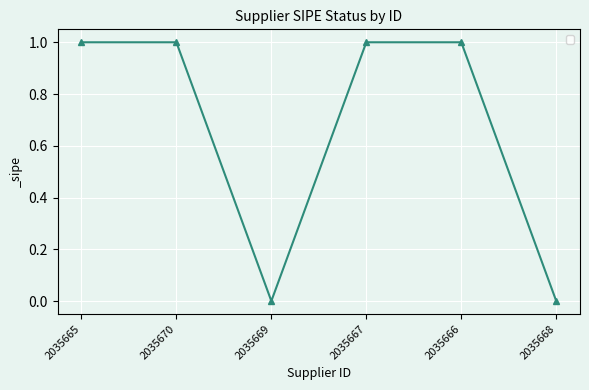

What is the difference between the values at 2035668 and 2035670?

1